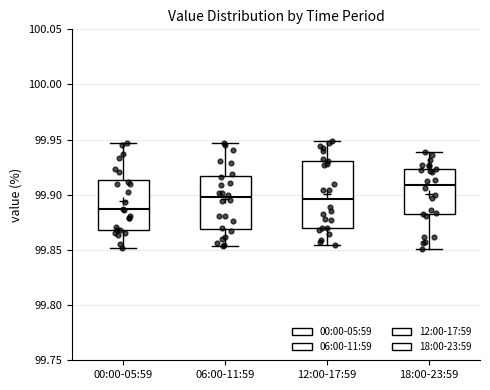

Where is the lower edge of the box for 00:00-05:59 on the y-axis? The values are not printed on the chart, so give them approximately, as read against the axis.

99.870